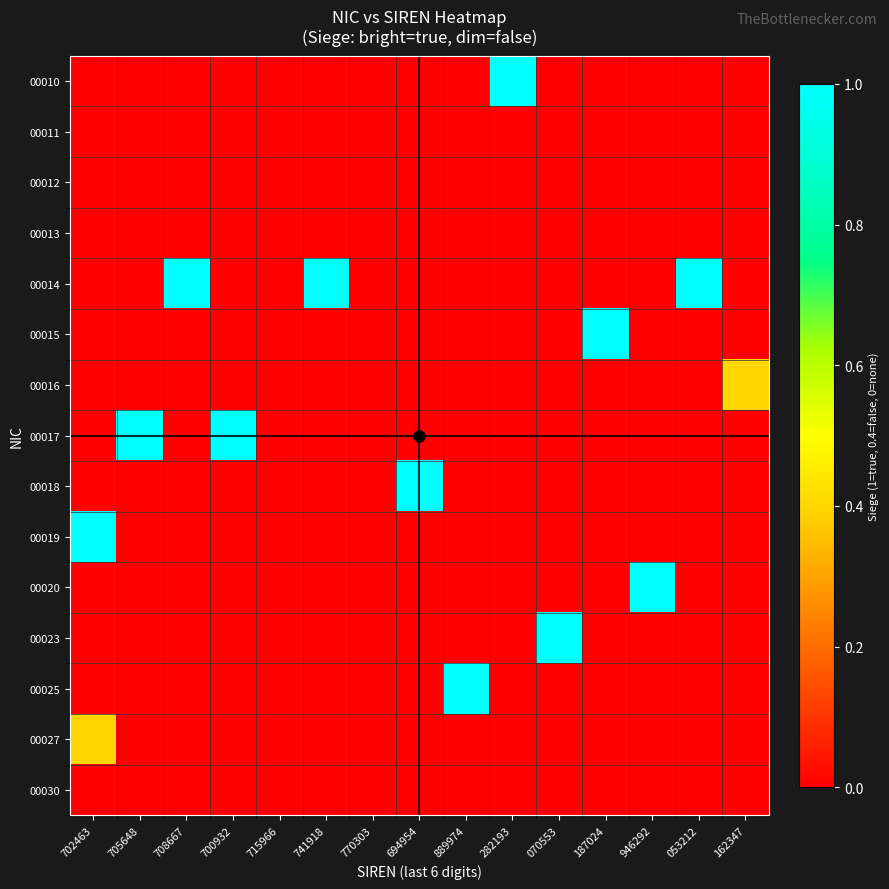

At how many categories does at least one series exceed 0?

13